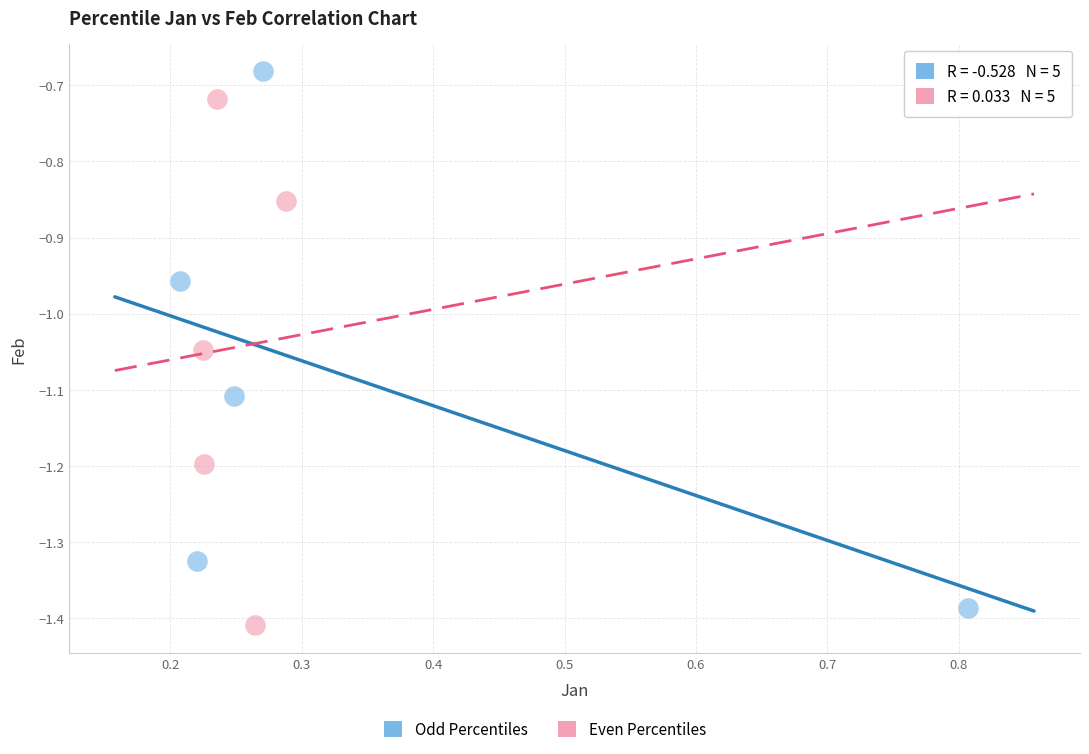

Which series has the widest spread of Y values?

Odd Percentiles